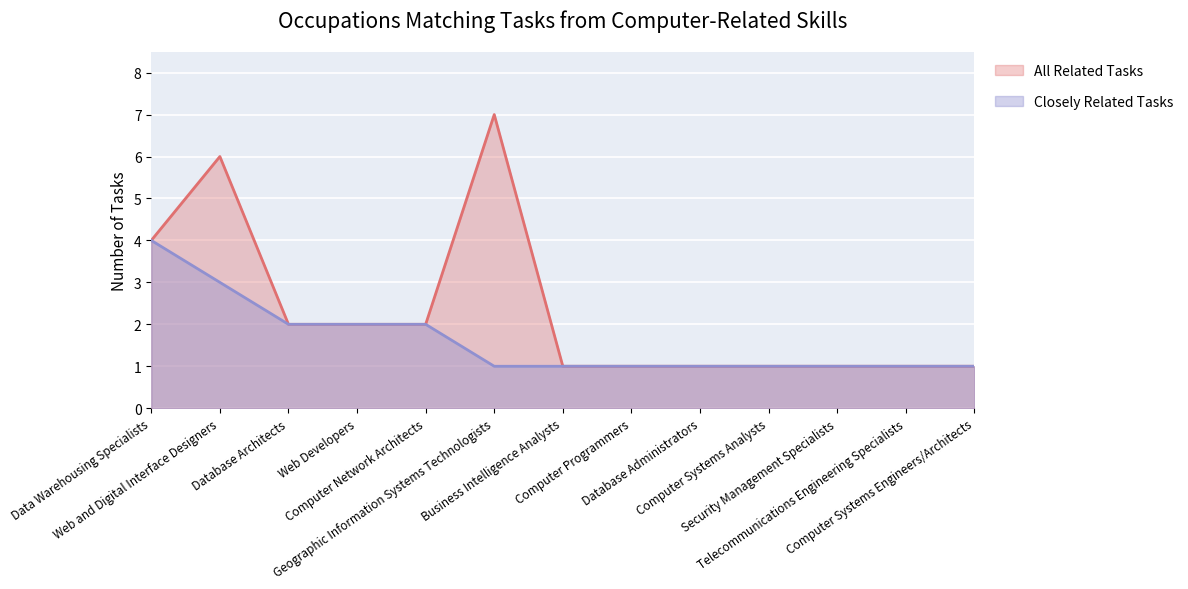

Reading right to left, what are all the values shown in this chart?

Closely Related Tasks: Computer Systems Engineers/Architects=1	Telecommunications Engineering Specialists=1	Security Management Specialists=1	Computer Systems Analysts=1	Database Administrators=1	Computer Programmers=1	Business Intelligence Analysts=1	Geographic Information Systems Technologists=1	Computer Network Architects=2	Web Developers=2	Database Architects=2	Web and Digital Interface Designers=3	Data Warehousing Specialists=4
All Related Tasks: Computer Systems Engineers/Architects=1	Telecommunications Engineering Specialists=1	Security Management Specialists=1	Computer Systems Analysts=1	Database Administrators=1	Computer Programmers=1	Business Intelligence Analysts=1	Geographic Information Systems Technologists=7	Computer Network Architects=2	Web Developers=2	Database Architects=2	Web and Digital Interface Designers=6	Data Warehousing Specialists=4